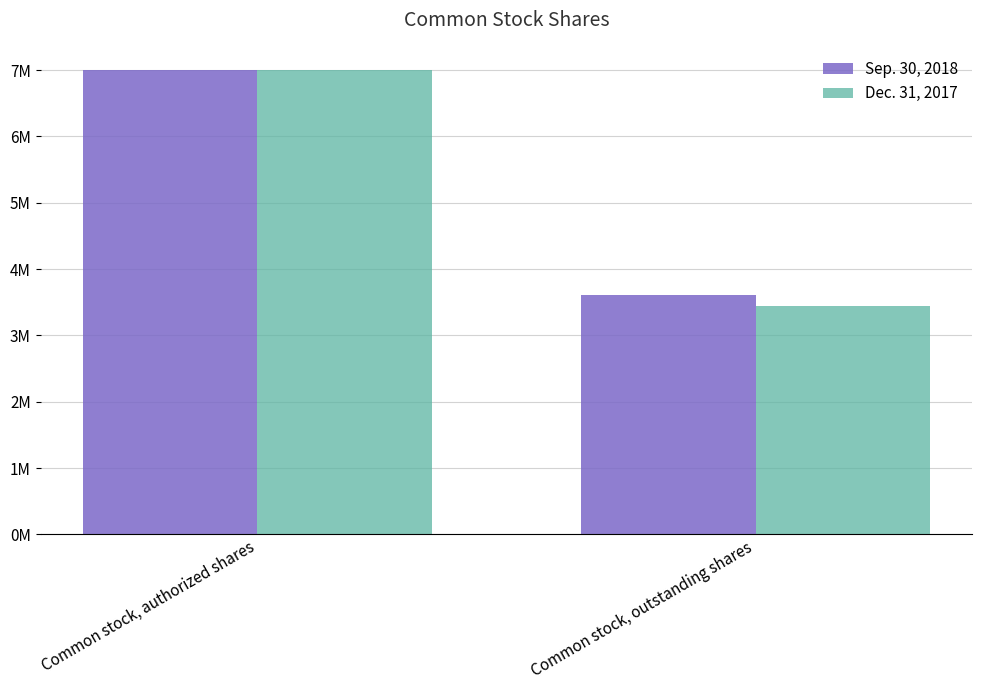

What is the sum of all Sep. 30, 2018 values?

10614701